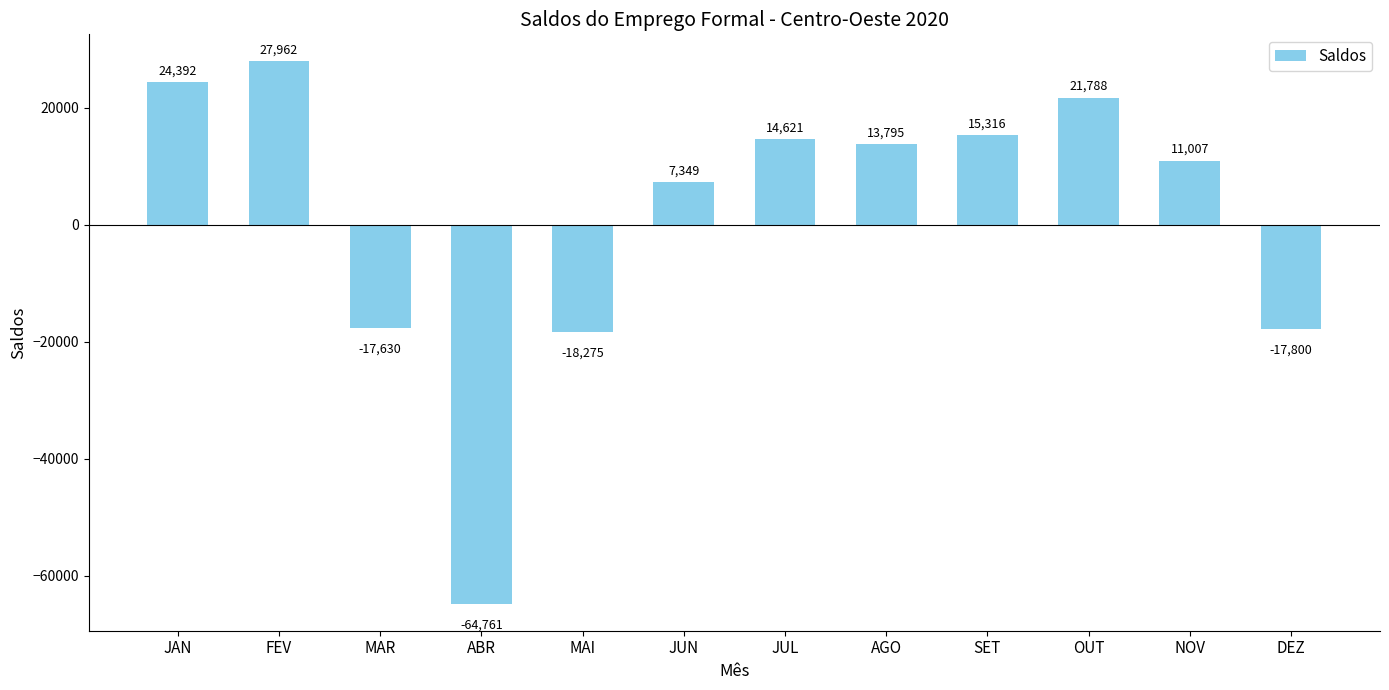

The value at AGO is 13795. True or false?

True